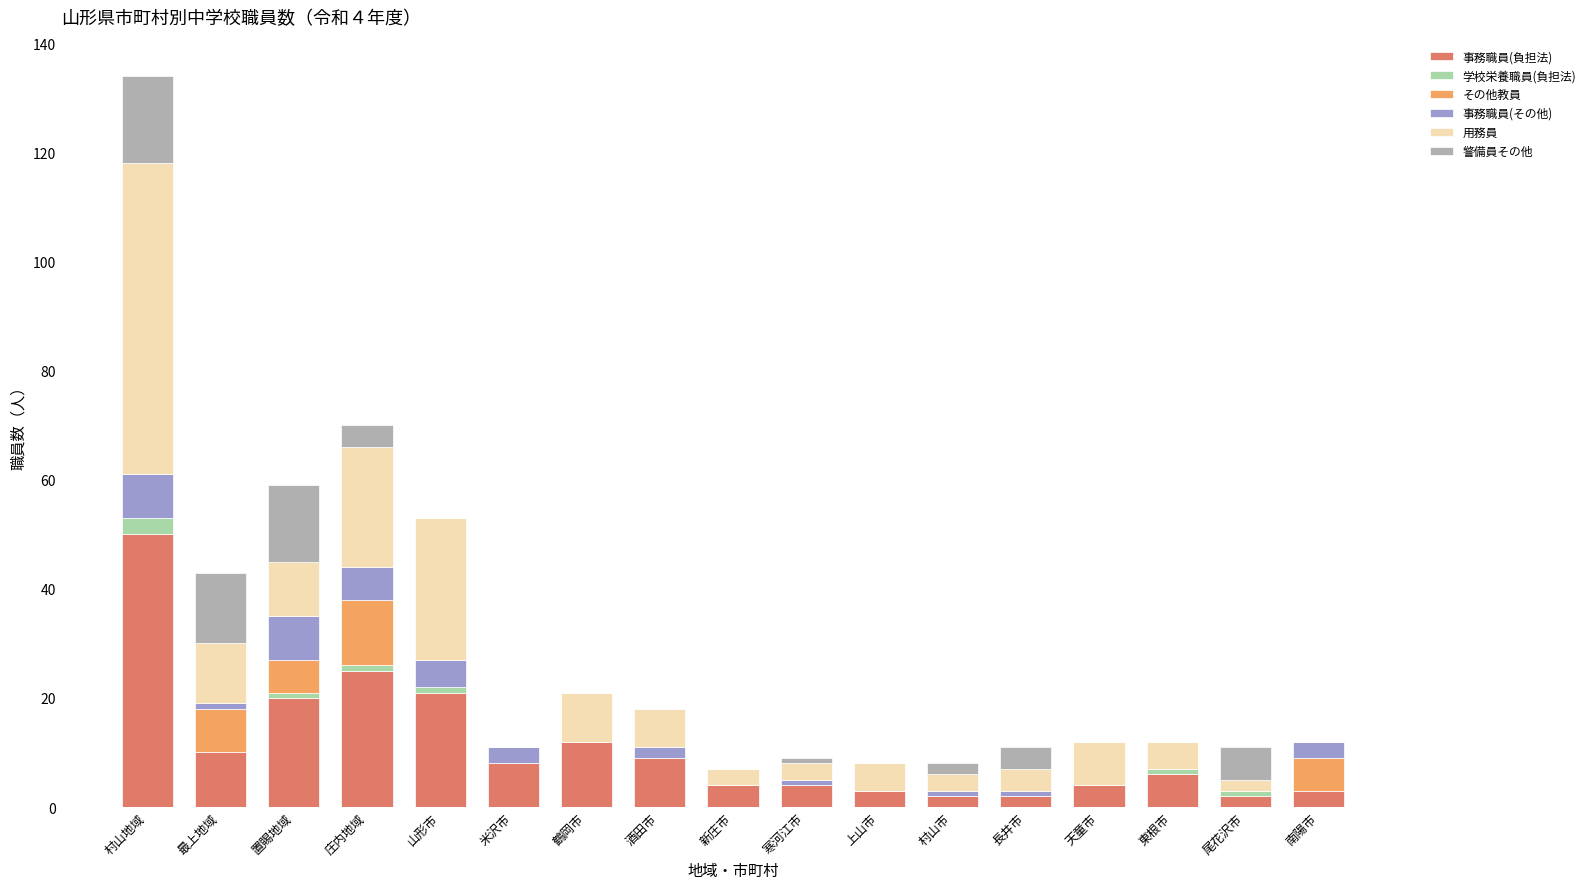

What is the sum of all 事務職員(負担法) values?

185